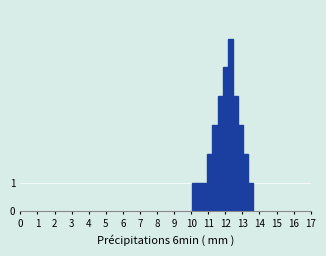

Read against the x-axis, roughly where is the centre of the tallest bar?

12.3